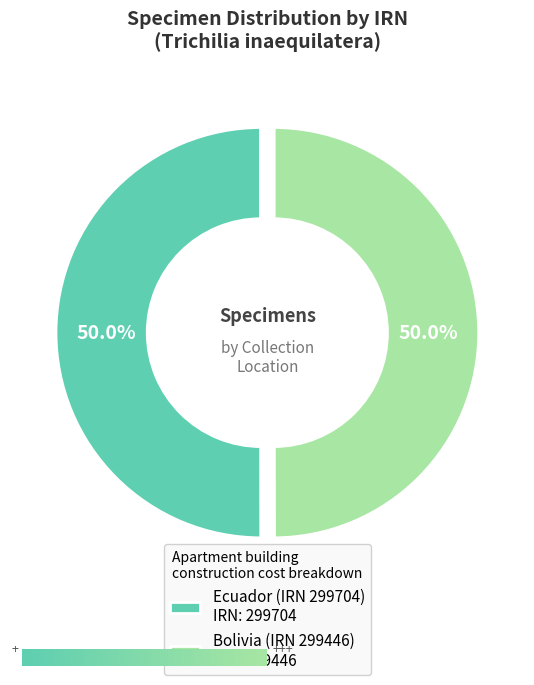

What portion of the pie excludes Ecuador (IRN 299704)?

50.0%